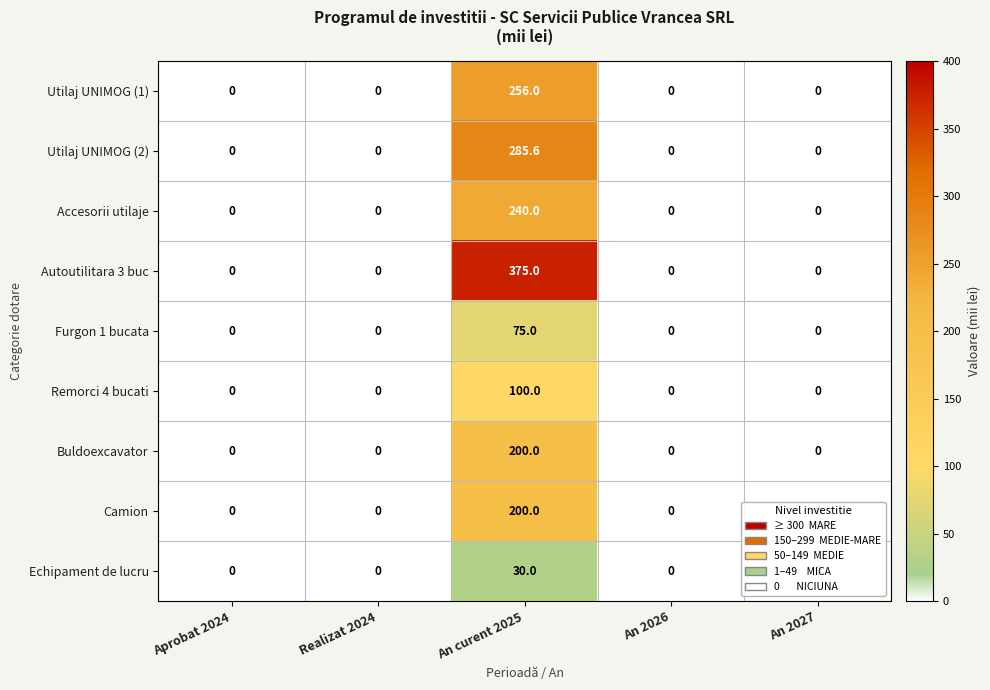

What is the difference between the highest and lowest values at An curent 2025?

345.0